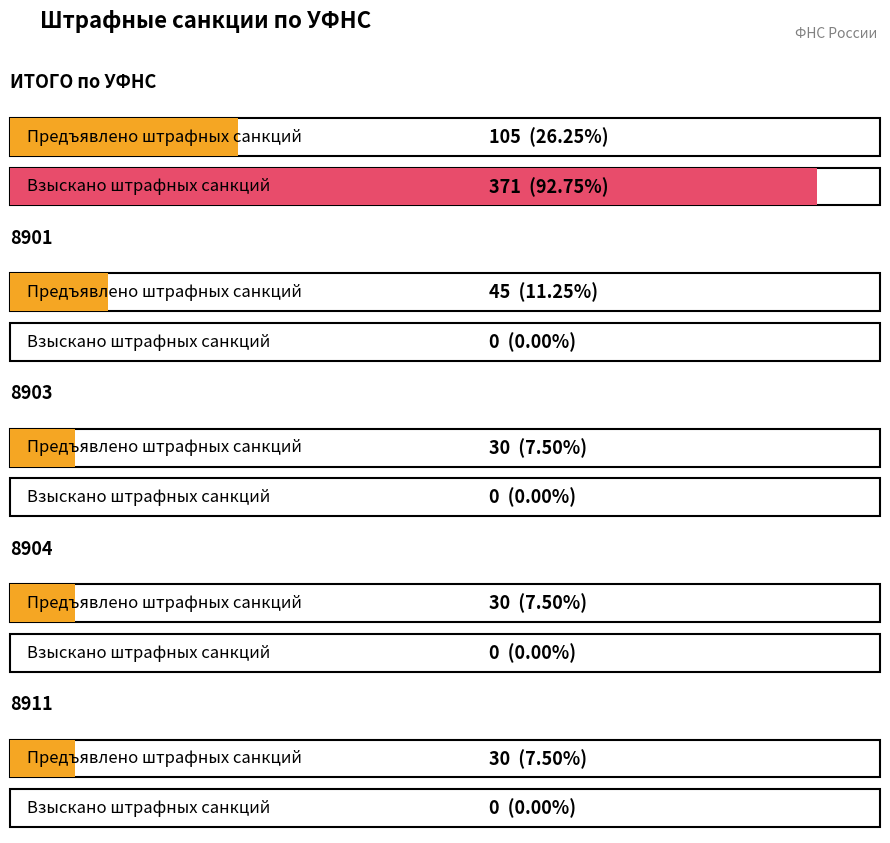

What position from the left is 8903?

3